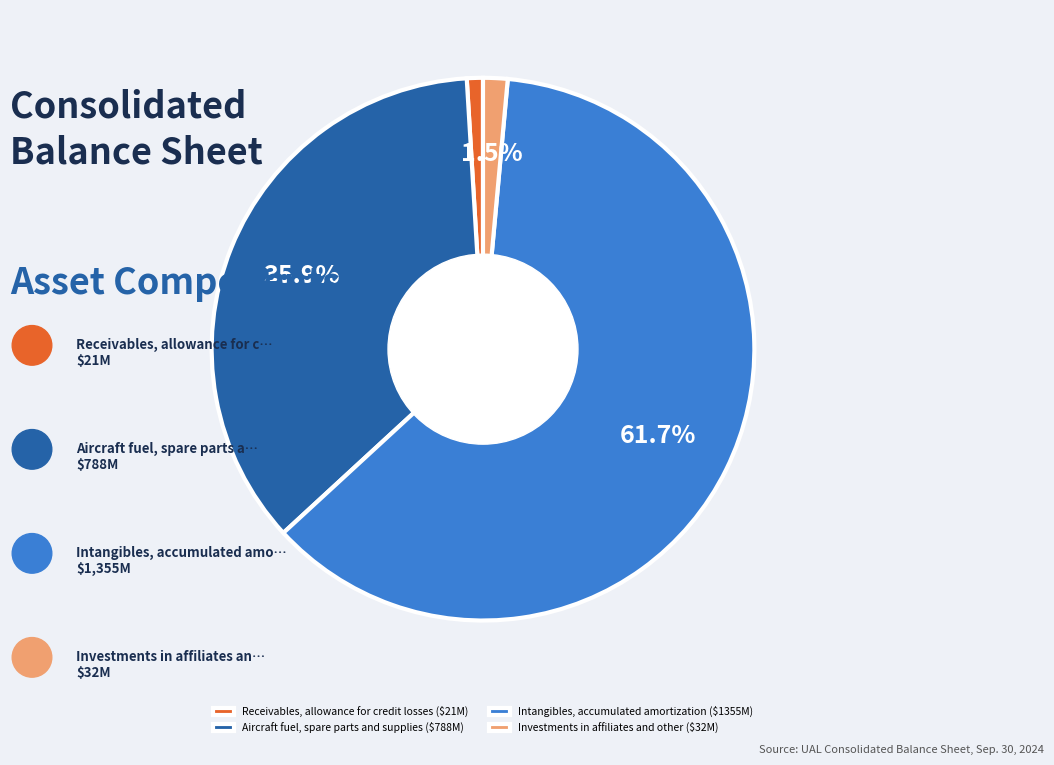

Which slice represents more than half of the pie?

Intangibles, accumulated amortization